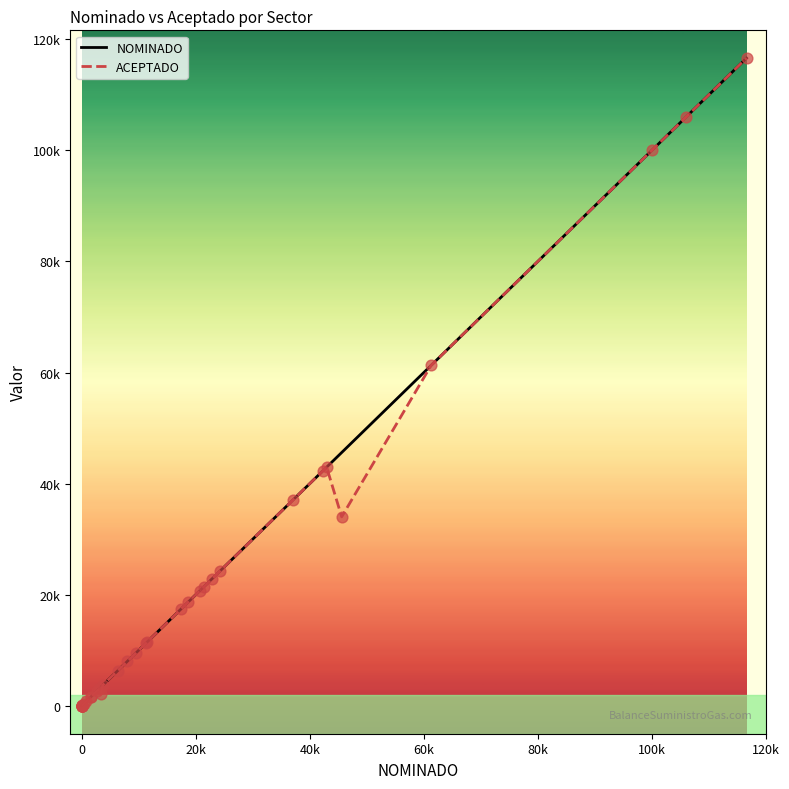

Which series reaches the minimum Y coordinate?

NOMINADO